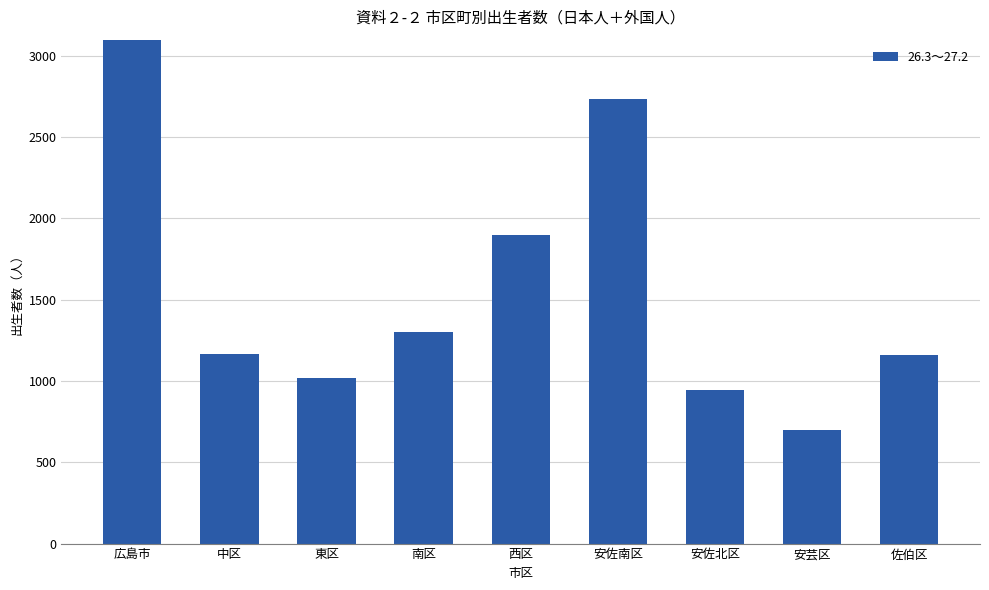

Which category has the lowest value across all series?

安芸区